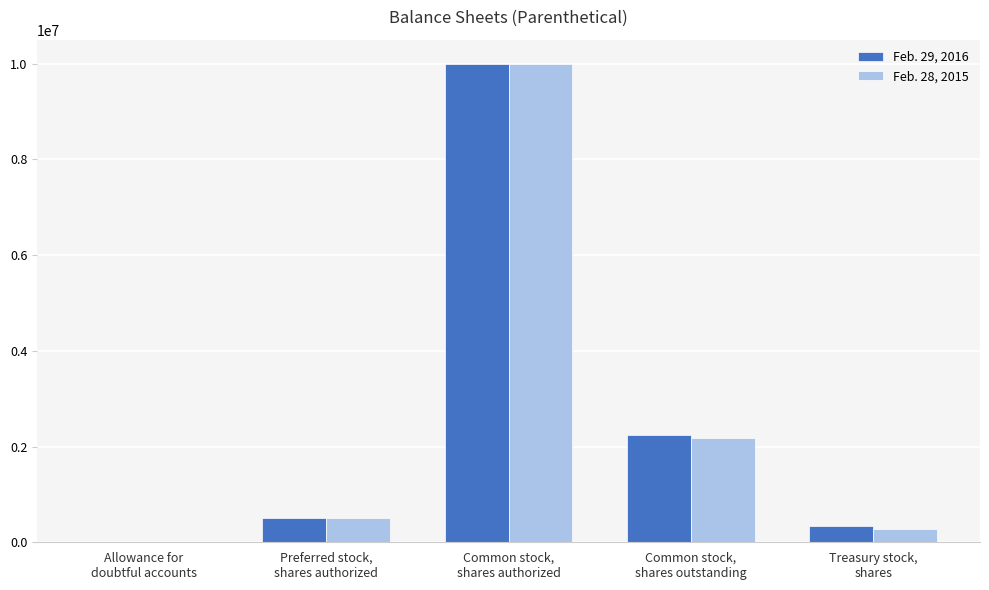

The Feb. 29, 2016 series shows 10000000 at Common stock,
shares authorized. True or false?

True